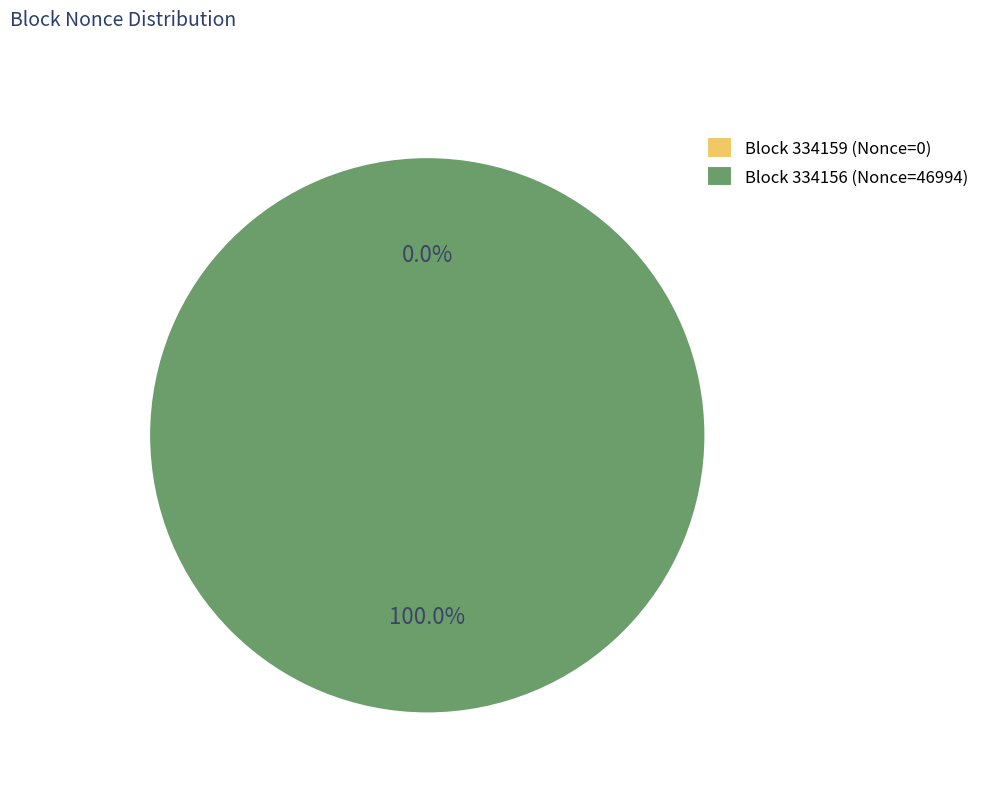

True or false: 334159 accounts for 13% of the total.

False